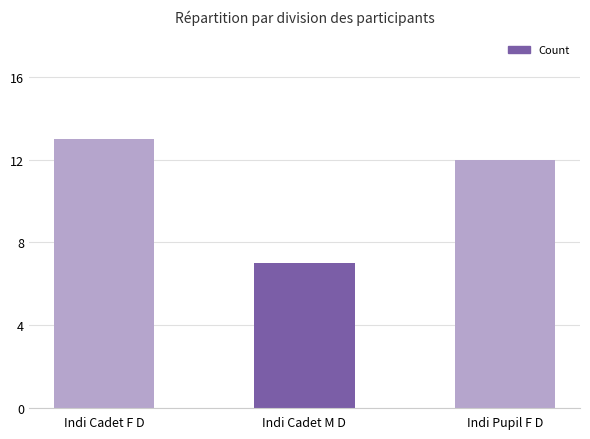

Between Indi Cadet M D and Indi Pupil F D, which is larger?

Indi Pupil F D